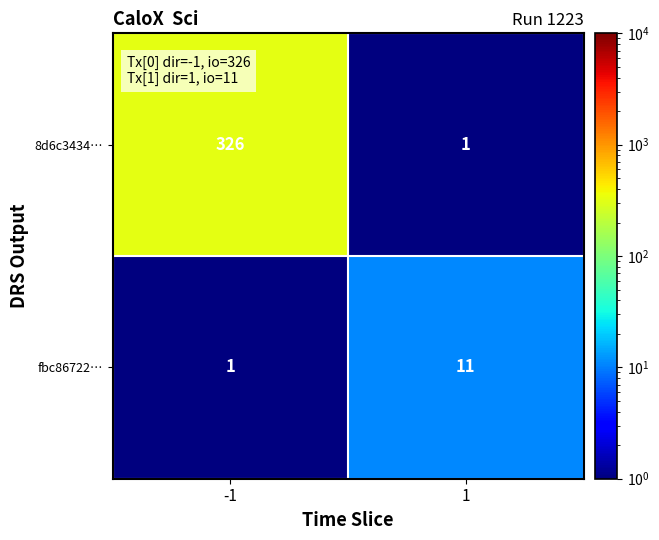

What value does the fbc86722… series have at 1, to the nearest 10?

10